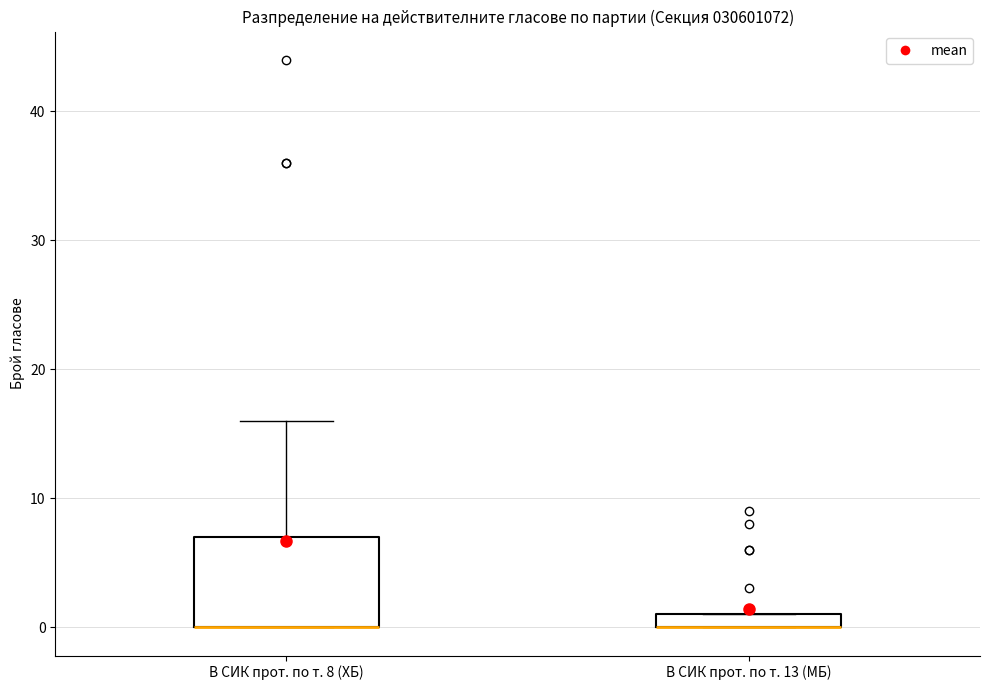

Comparing the boxes themselves (not the whiskers), which one is the tallest?

В СИК прот. по т. 8 (ХБ)